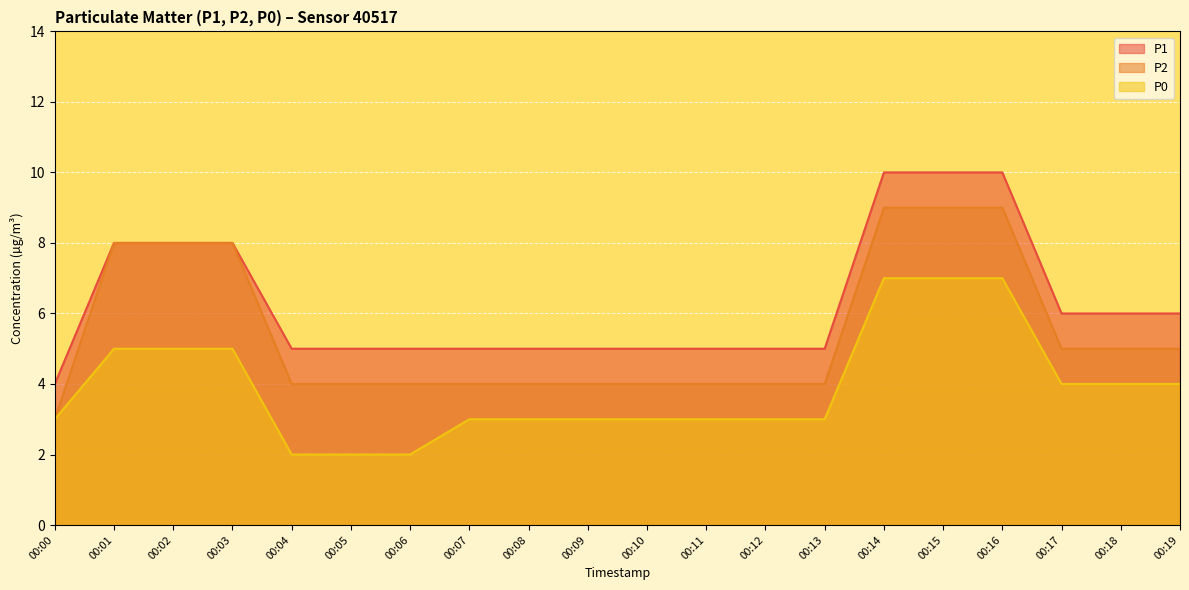

Reading left to right, transcribe all the data shown in this chart.

P1: 4	8	8	8	5	5	5	5	5	5	5	5	5	5	10	10	10	6	6	6
P2: 3	8	8	8	4	4	4	4	4	4	4	4	4	4	9	9	9	5	5	5
P0: 3	5	5	5	2	2	2	3	3	3	3	3	3	3	7	7	7	4	4	4